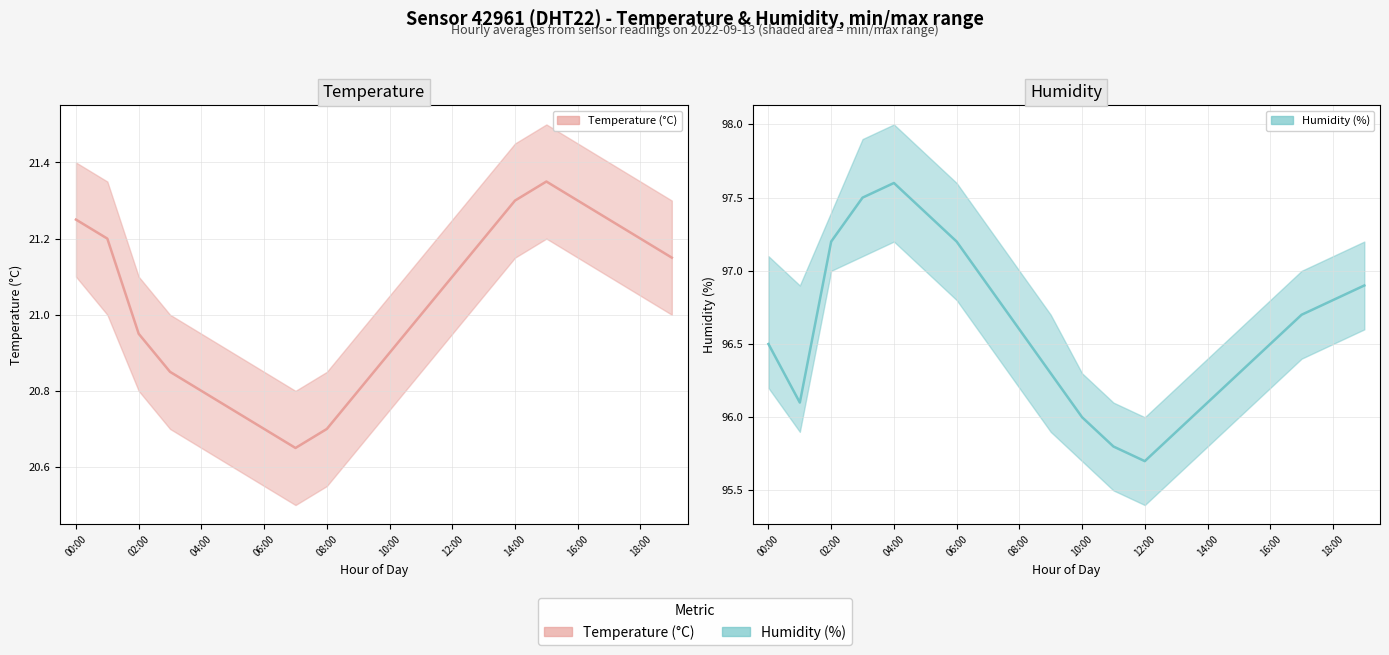

What is the maximum value for Temperature (°C)?

21.4